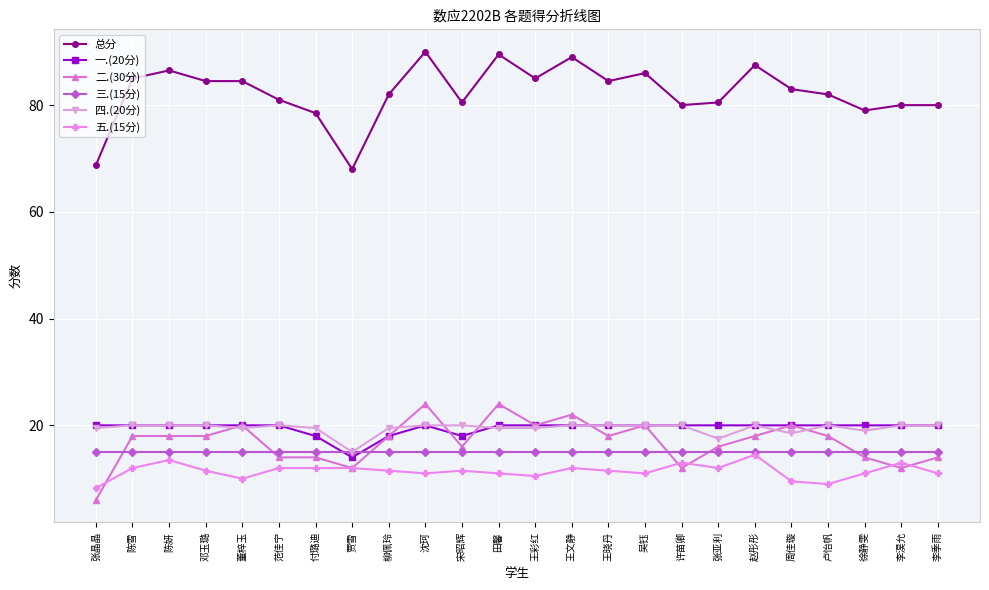

What position from the right is 李淏允?

2